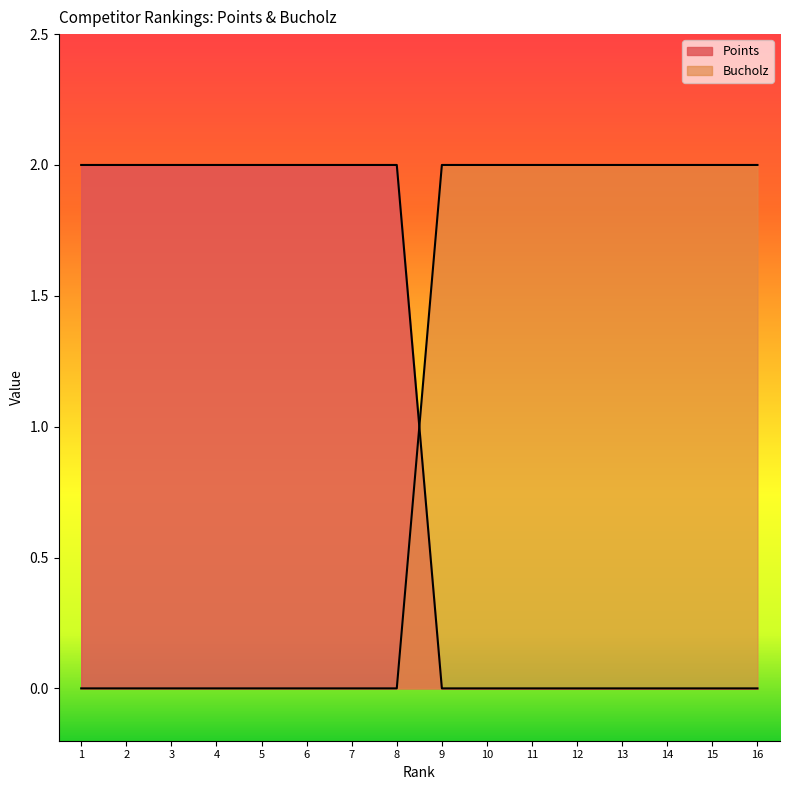

What value does the Points series have at 1?

2